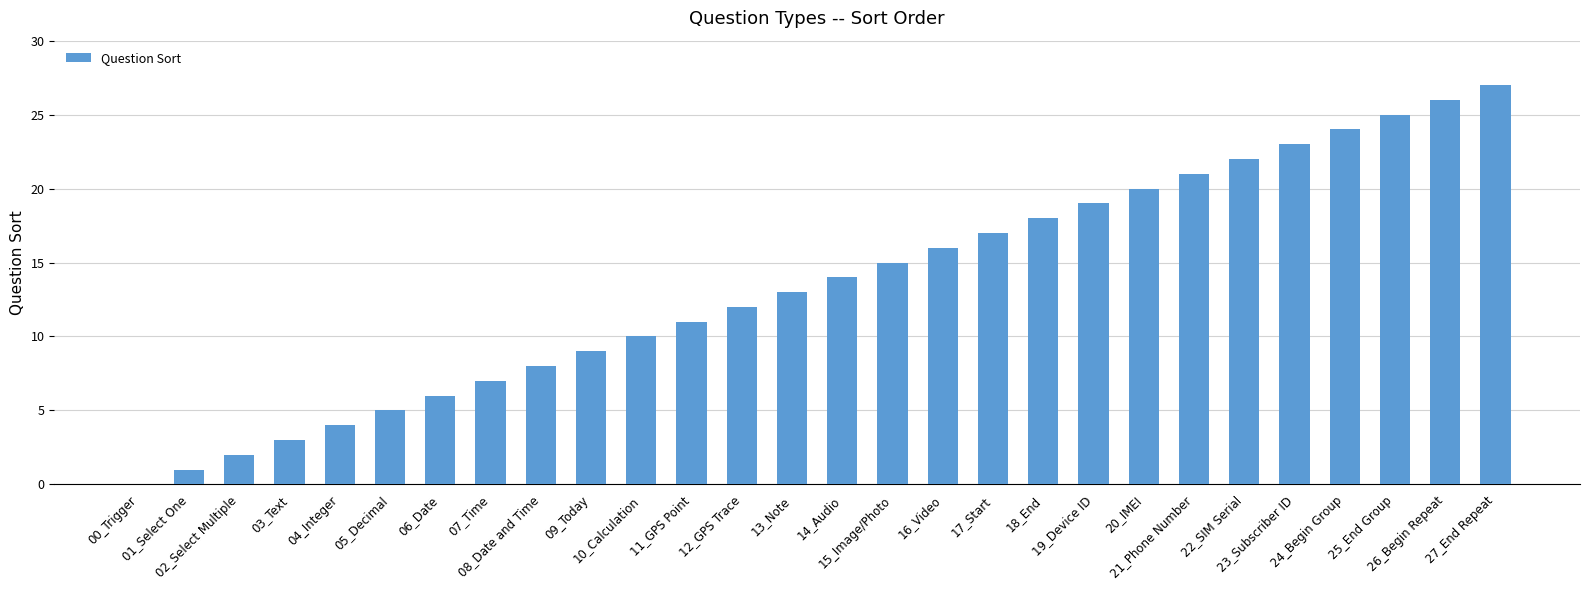

What is the ratio of the value at 18_End to the value at 06_Date?

3.0